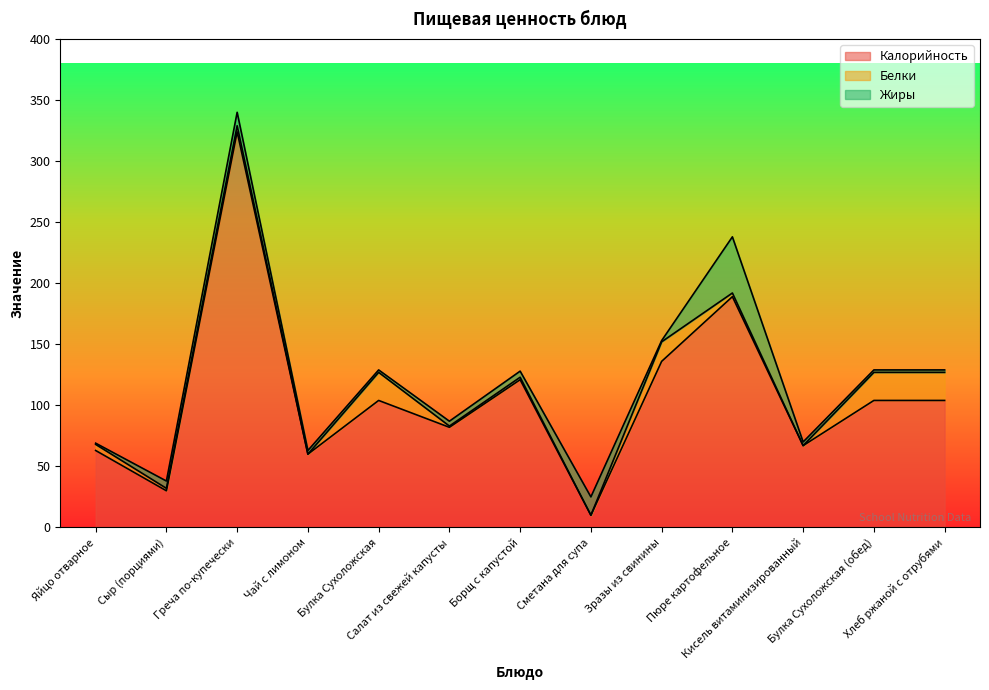

True or false: Белки has a value of 2 at Борщ с капустой.

True